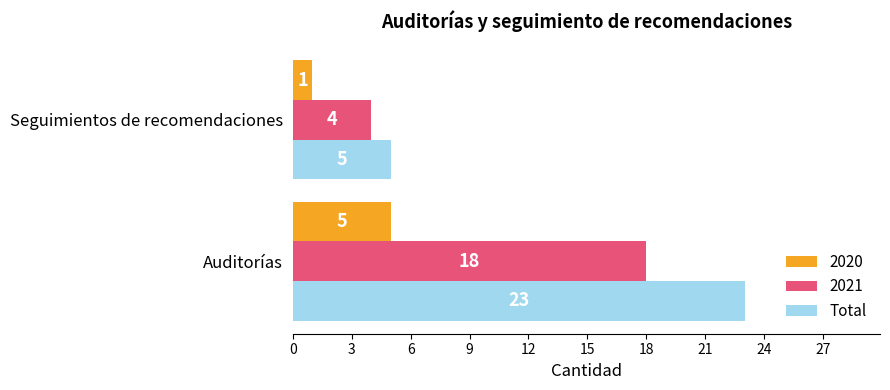

Is it true that 2021 equals 18 at Auditorías?

True